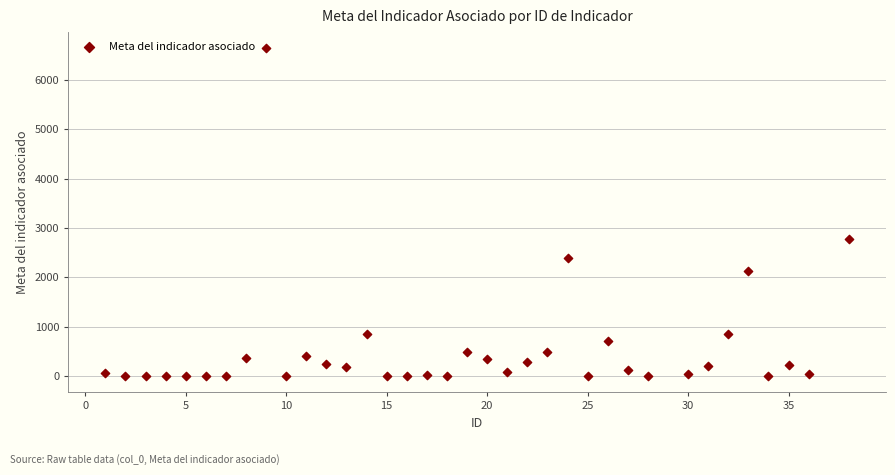

What is the range of Y values (max minus min)?

6637